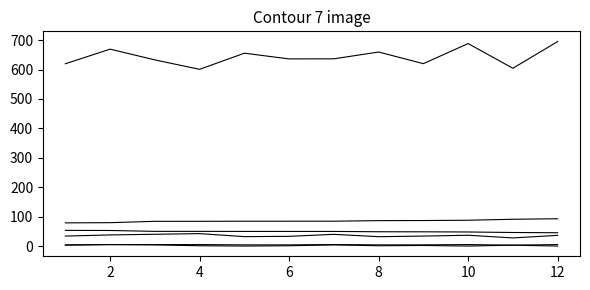

Does the chart have visible grid lines?

No